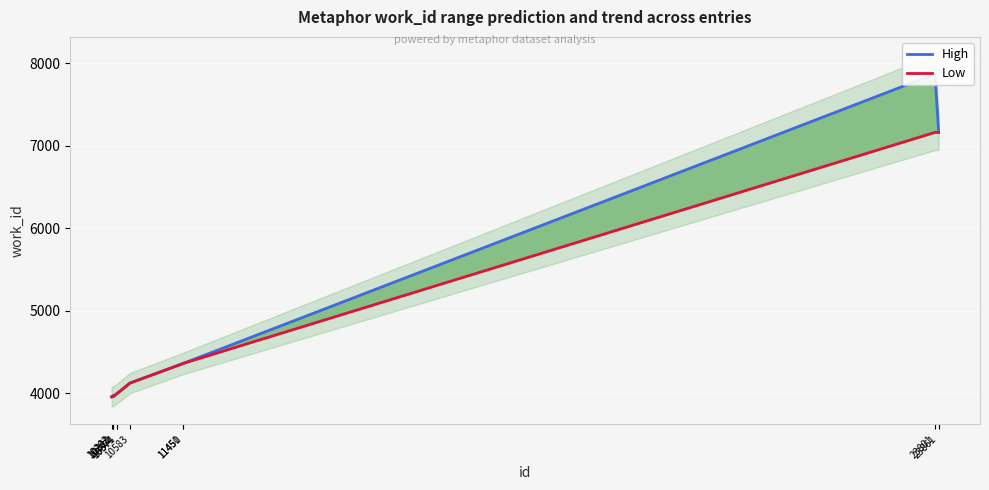

Which series has the largest total across all categories?

High